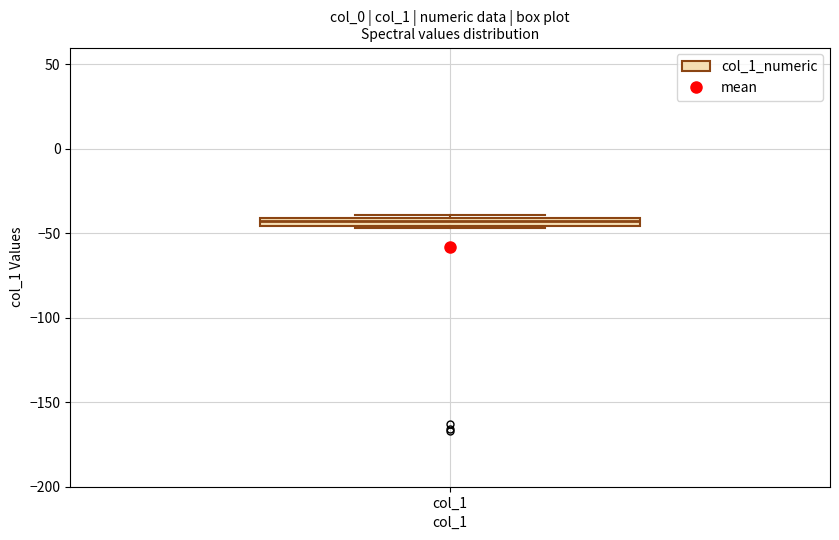

Where is the lower edge of the box for col_1 on the y-axis? The values are not printed on the chart, so give them approximately, as read against the axis.

-45